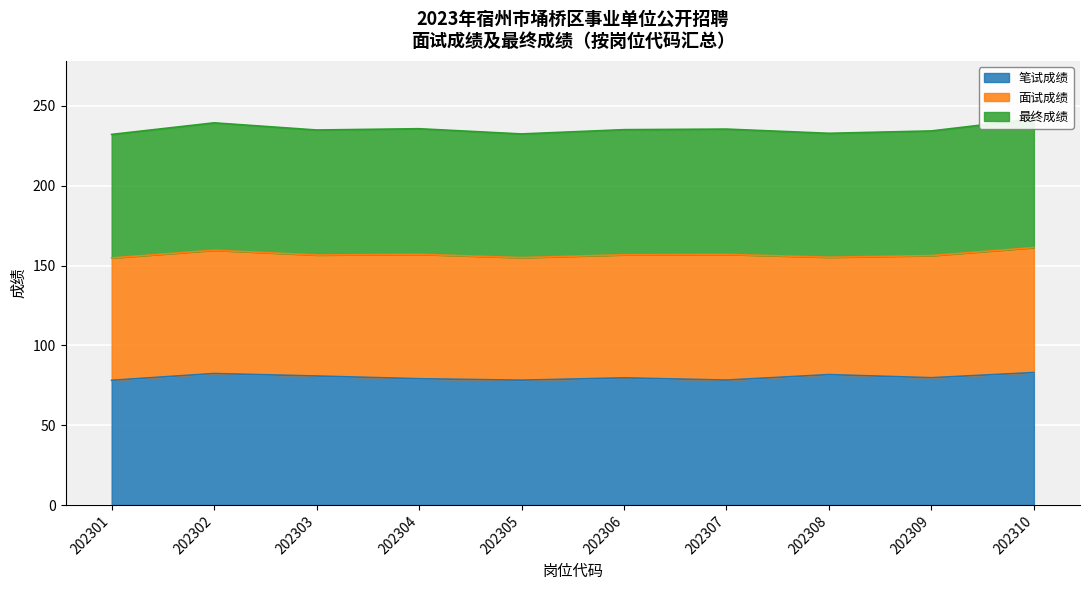

True or false: 笔试成绩 has a value of 81.7 at 202308.

True